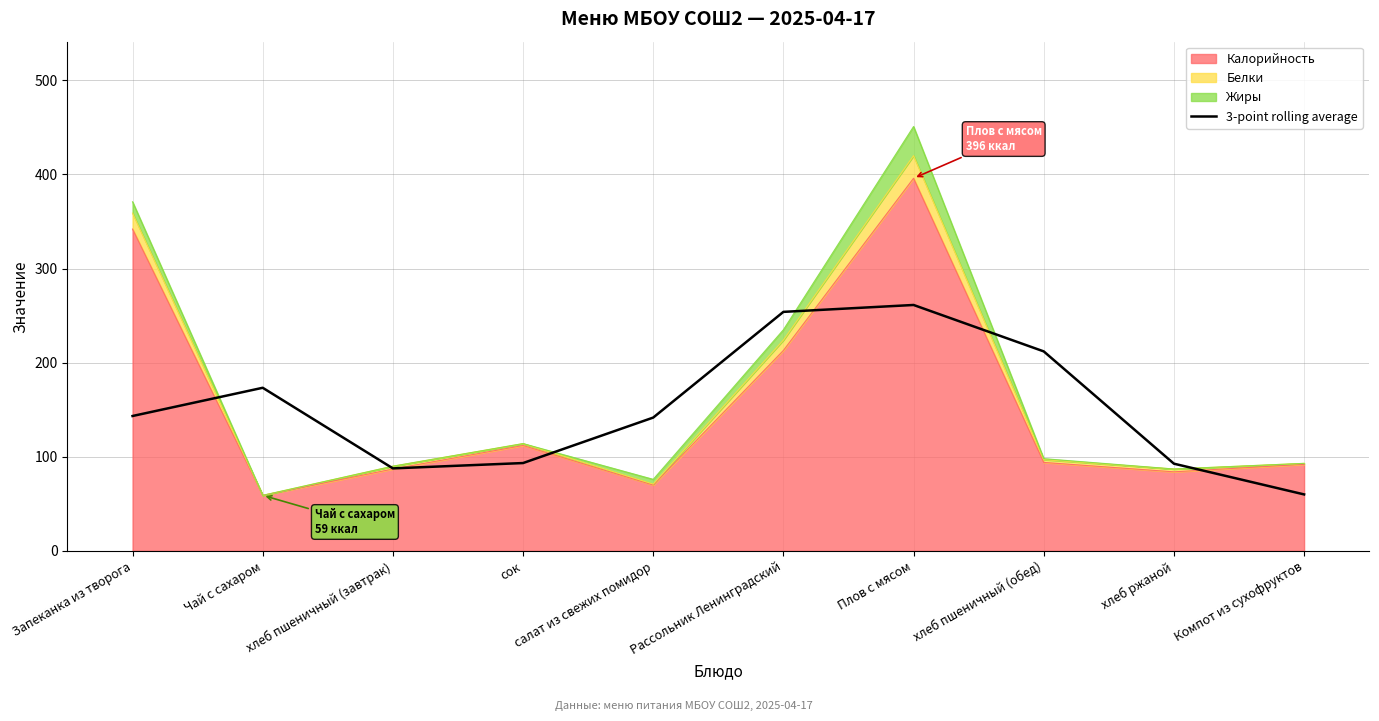

What is the label of the 10th point from the left?

Компот из сухофруктов